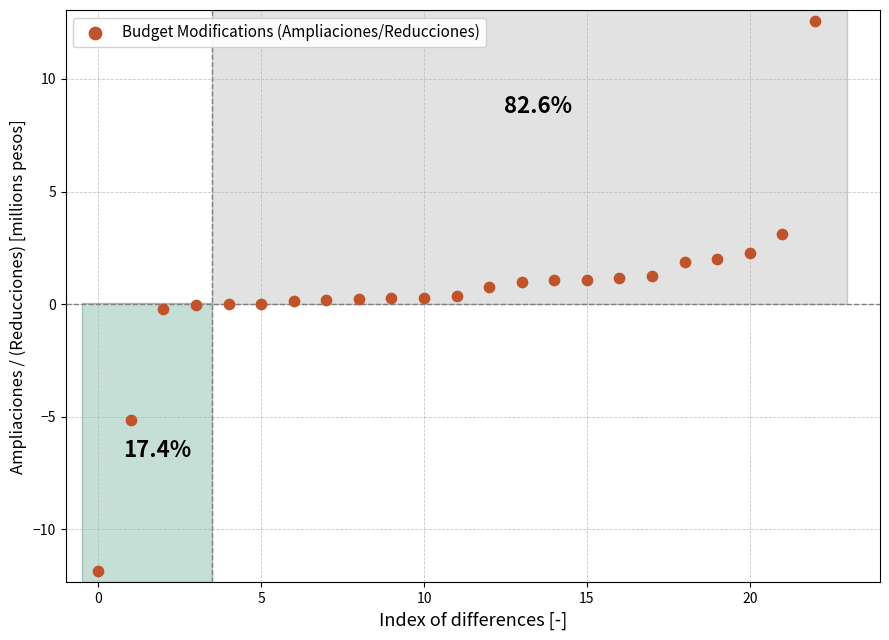

What is the range of Y values (max minus min)?

24.4